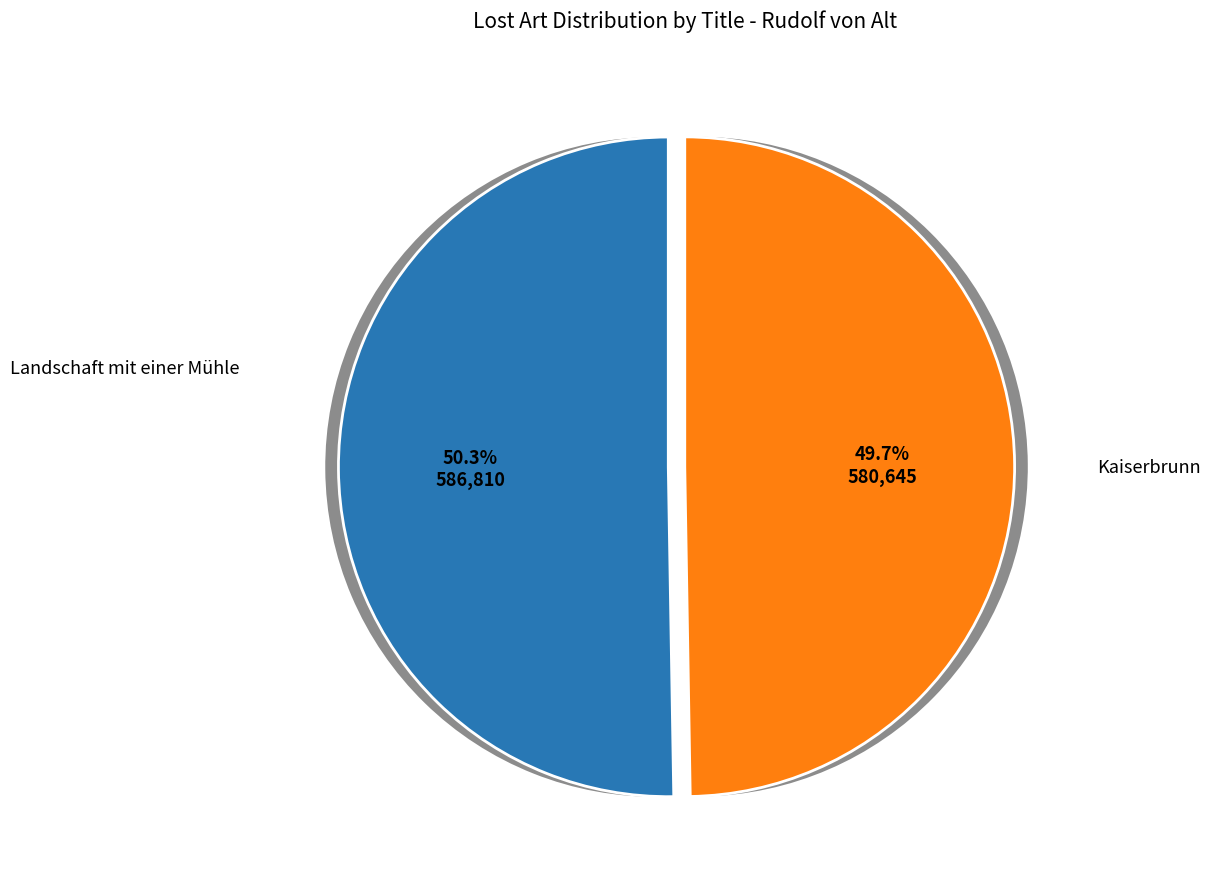

Which slice is the smallest?

Kaiserbrunn